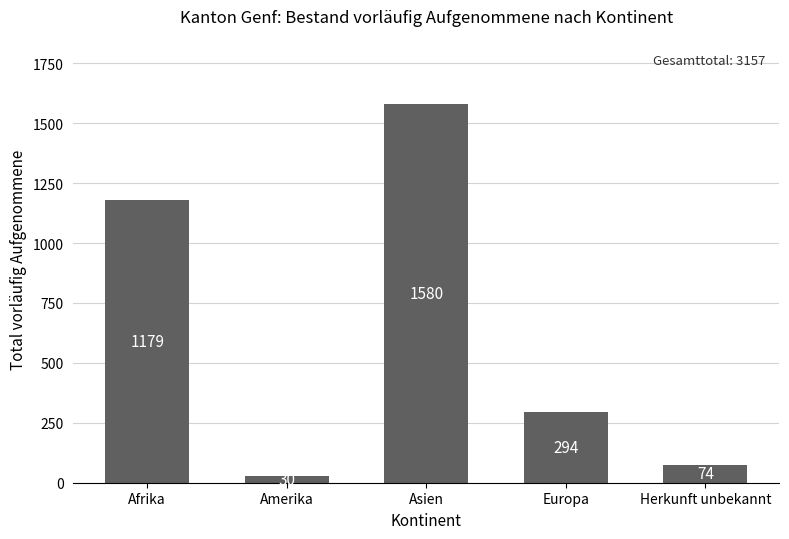

What is the difference between the second highest and minimum values?

1149